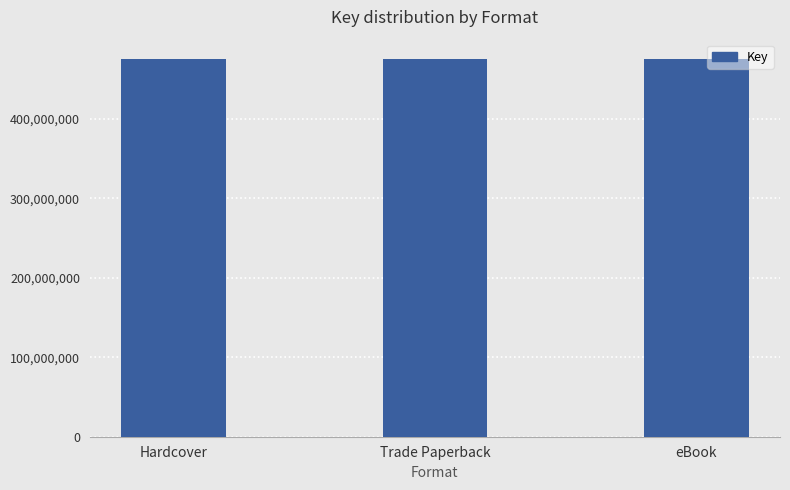

Is it true that the value at Hardcover is 476038909?

True